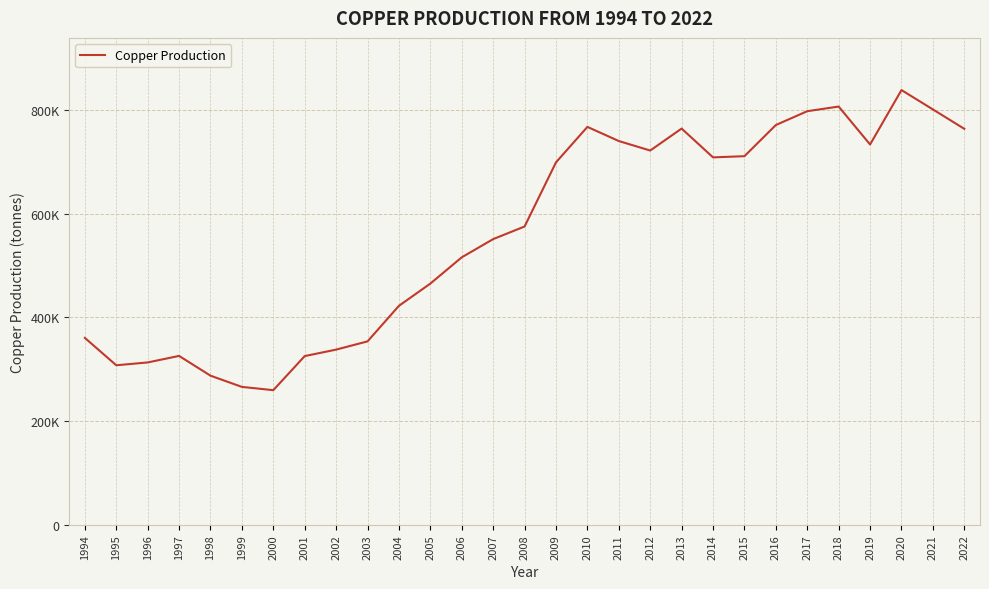

Reading right to left, what are all the values shown in this chart?

2022=763287.2	2021=800695.8	2020=837996.4	2019=733088.9	2018=806218.3	2017=797265.0	2016=770597.5	2015=710560.2	2014=708259.4	2013=763805.0	2012=721445.7	2011=739759.0	2010=767008.3	2009=698646.0	2008=575036.7	2007=550731.2	2006=515618.1	2005=465002.0	2004=422180.7	2003=353594.0	2002=337742.7	2001=325266.0	2000=259573.0	1999=265879.7	1998=287511.2	1997=325610.0	1996=313003.0	1995=307558.0	1994=360347.0